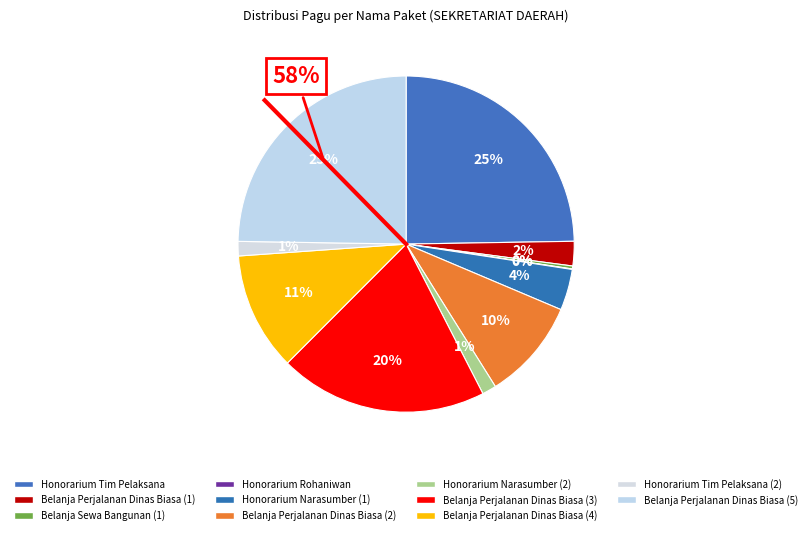

What is the largest slice in the pie chart?

Belanja Perjalanan Dinas Biasa (5)